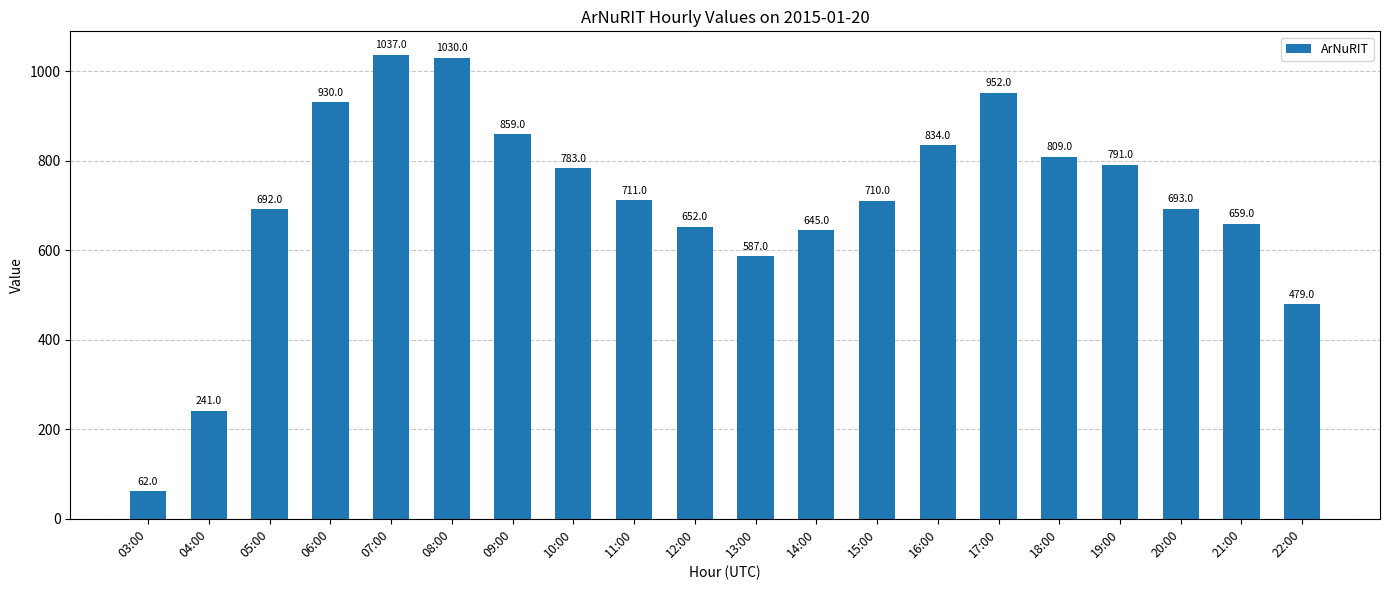

The value at 17:00 is 952. True or false?

True